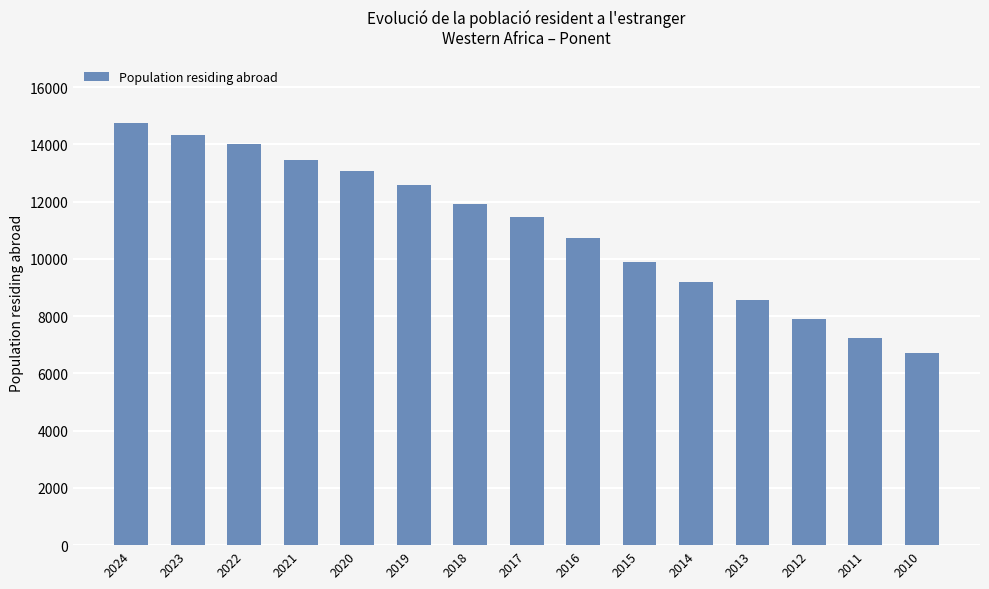

What is the value of the 7th bar from the left?

11926